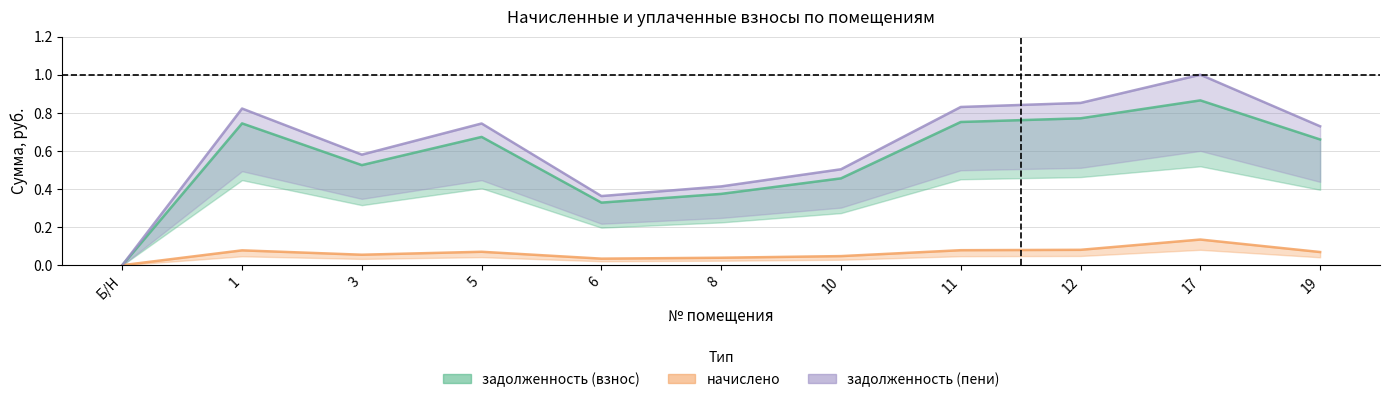

Does the chart display data point markers on the line(s)?

No